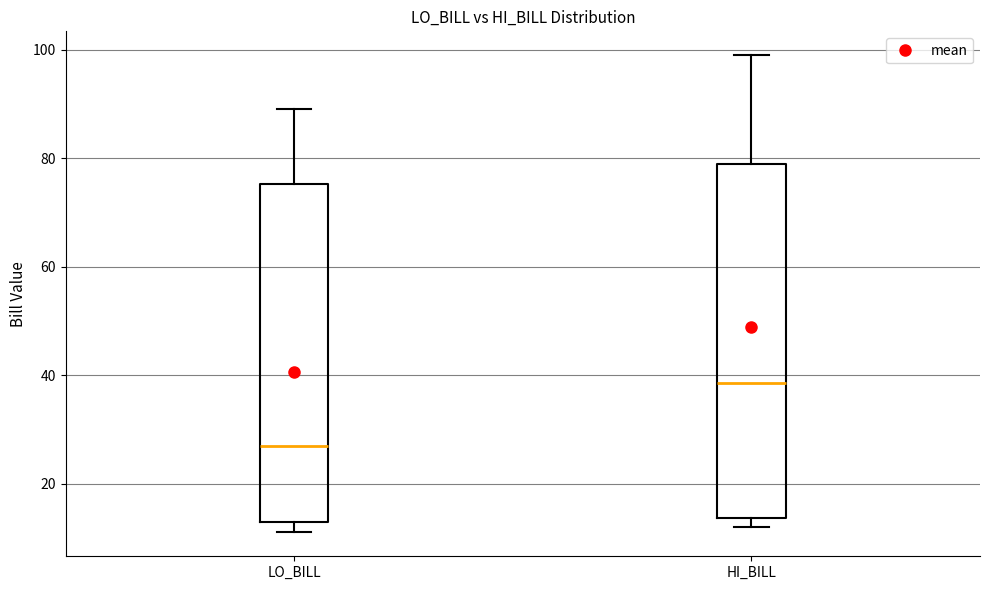

Reading left to right, transcribe this box plot: for each box, give where its median line is, the range the box spans, and where its two whiskers end, as read against the y-axis. The values are not printed on the chart, so give them approximately, as read against the axis.

LO_BILL: median 28, box 14 to 76, whiskers 12 to 90
HI_BILL: median 38, box 14 to 80, whiskers 12 to 100